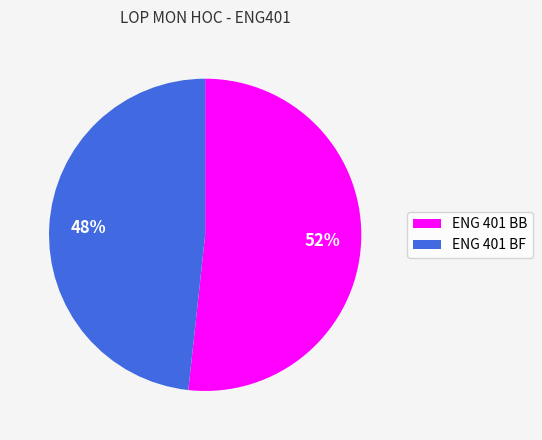

Which slice is the smallest?

ENG 401 BF